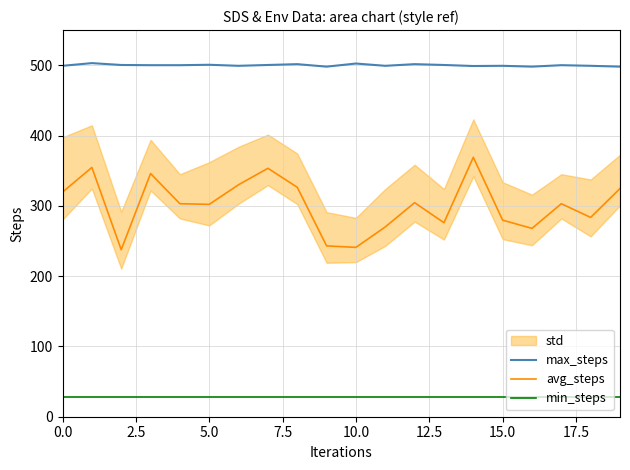

True or false: max_steps and min_steps intersect in this chart.

False